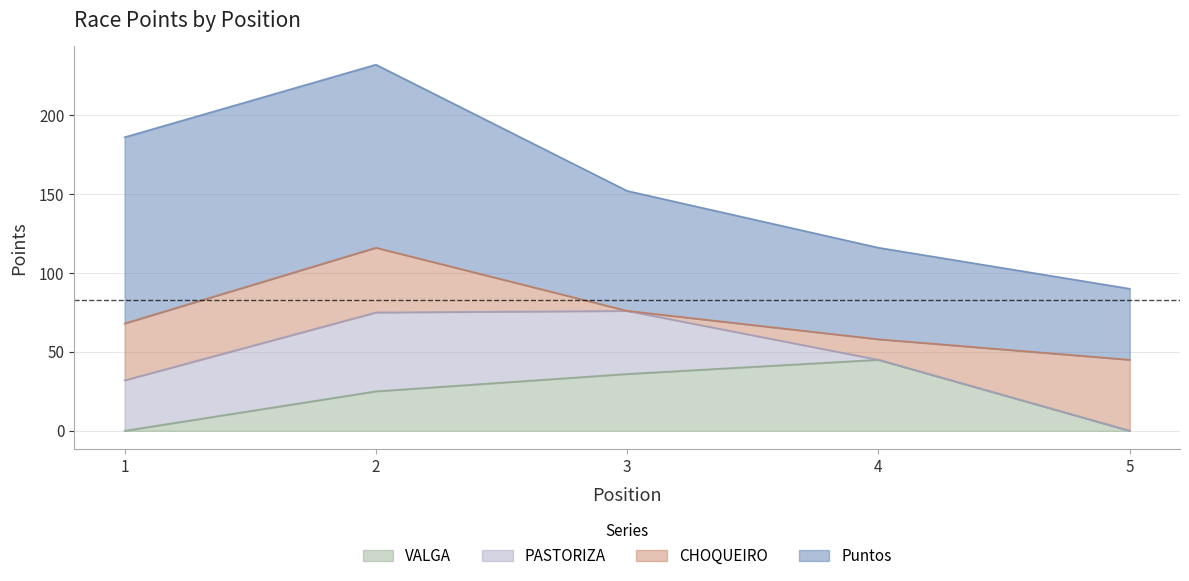

After their last crossing, which series has the higher values: CHOQUEIRO or VALGA?

CHOQUEIRO